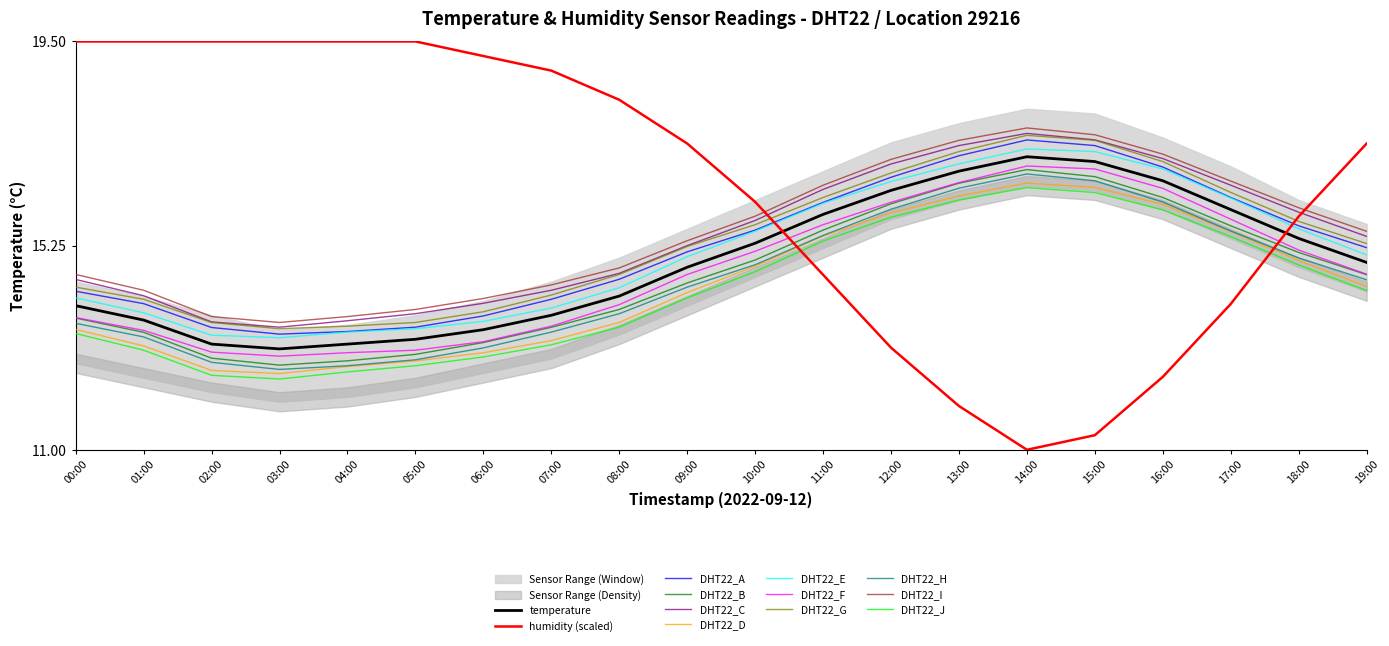

True or false: temperature and humidity cross at least once.

True